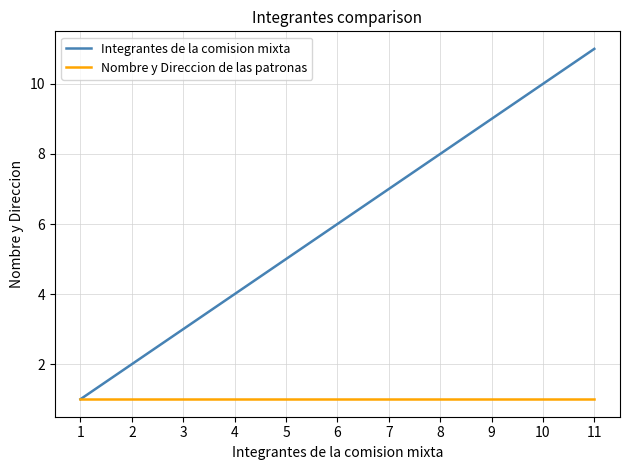

What is the difference between the second highest and second lowest values in the Integrantes de la comision mixta series?

8